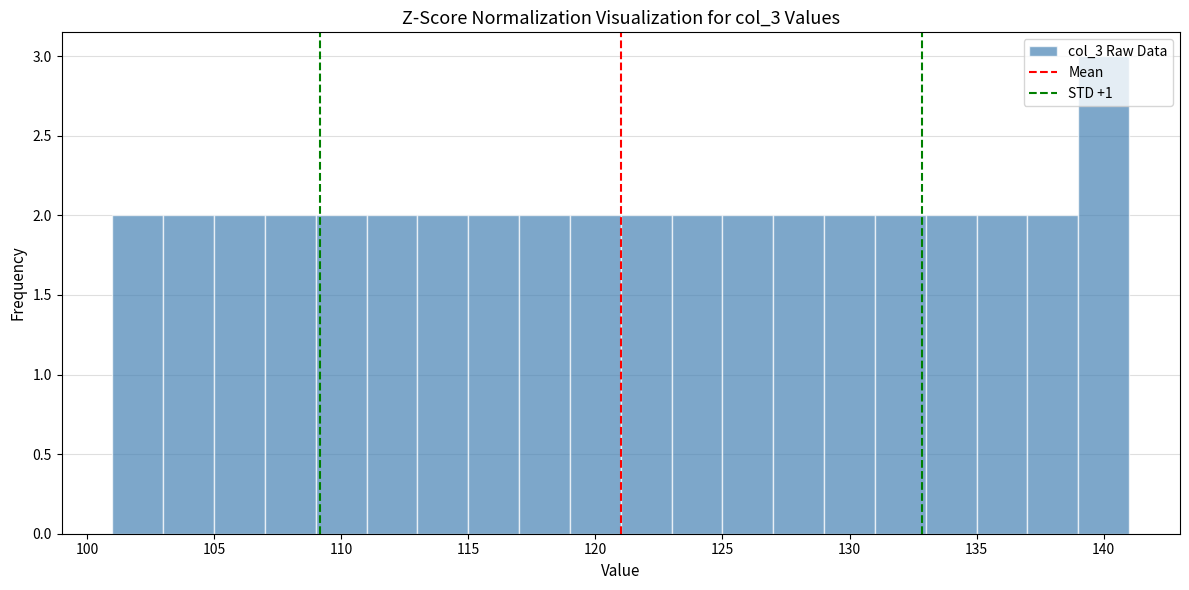

How tall is the bar that spans 113 to 115 on the x-axis? The values are not printed on the chart, so give them approximately, as read against the axis.

2